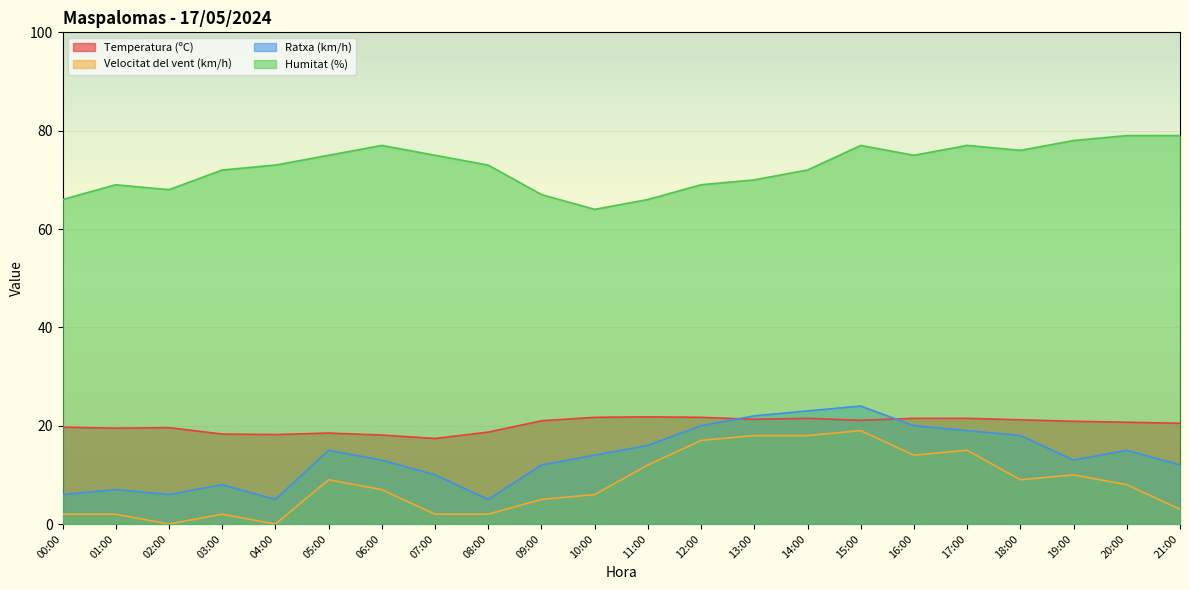

What are all the series names shown in the legend?

Temperatura (ºC), Velocitat del vent (km/h), Ratxa (km/h), Humitat (%)